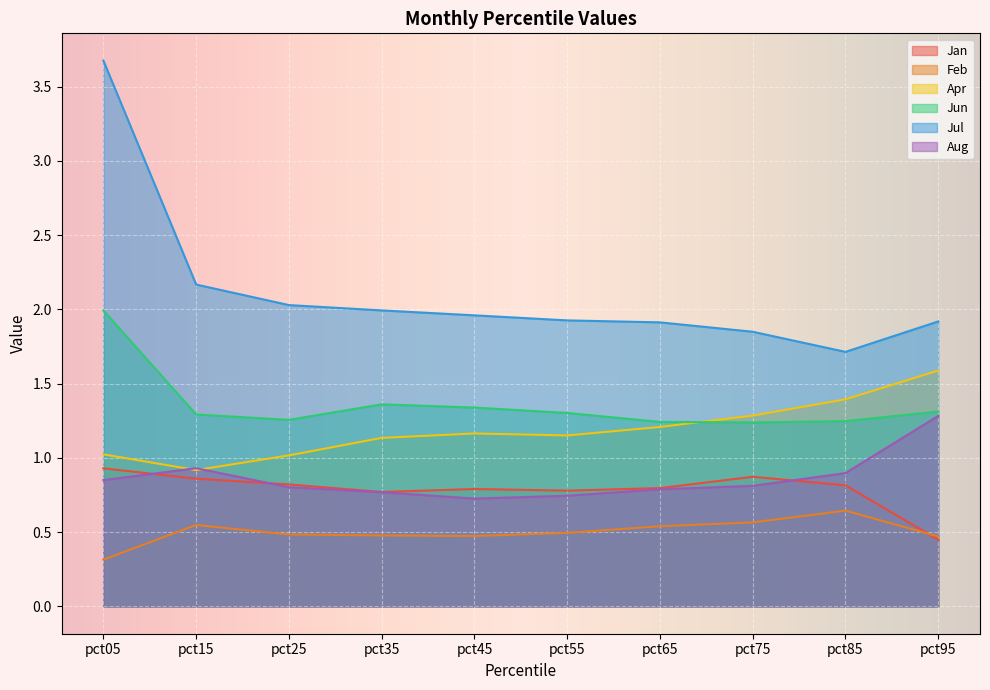

Count the Aug values in the range 0 to 1.

9